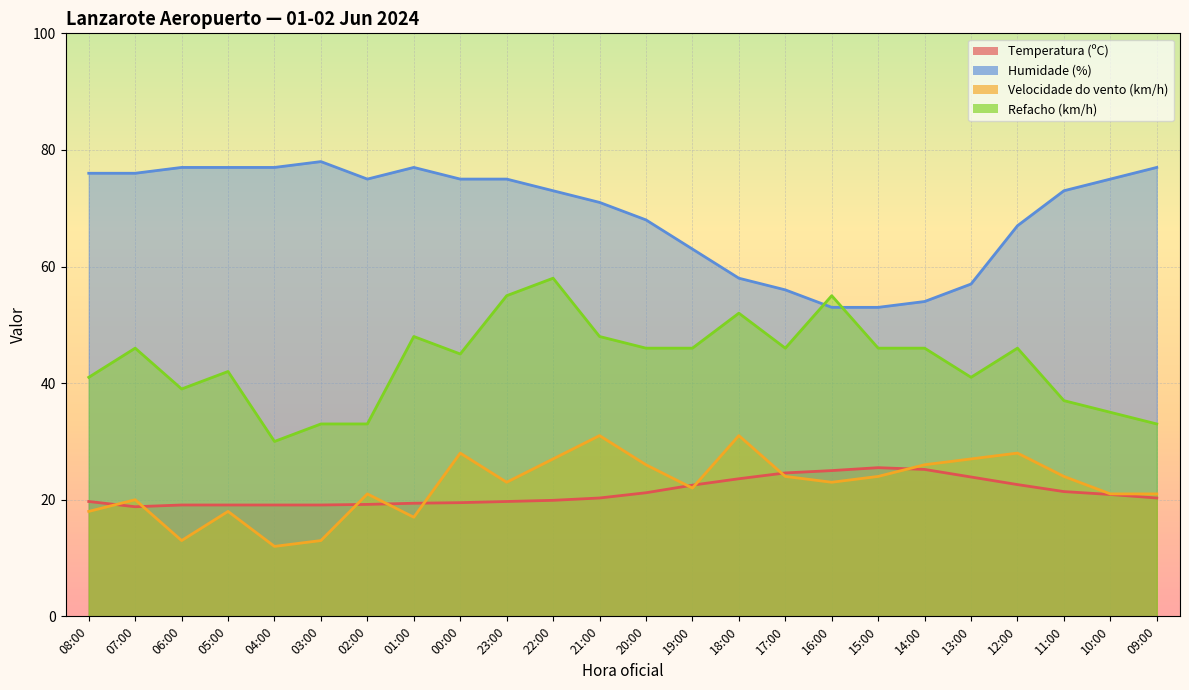

Is it true that Refacho (km/h) equals 25.3 at 14:00?

False